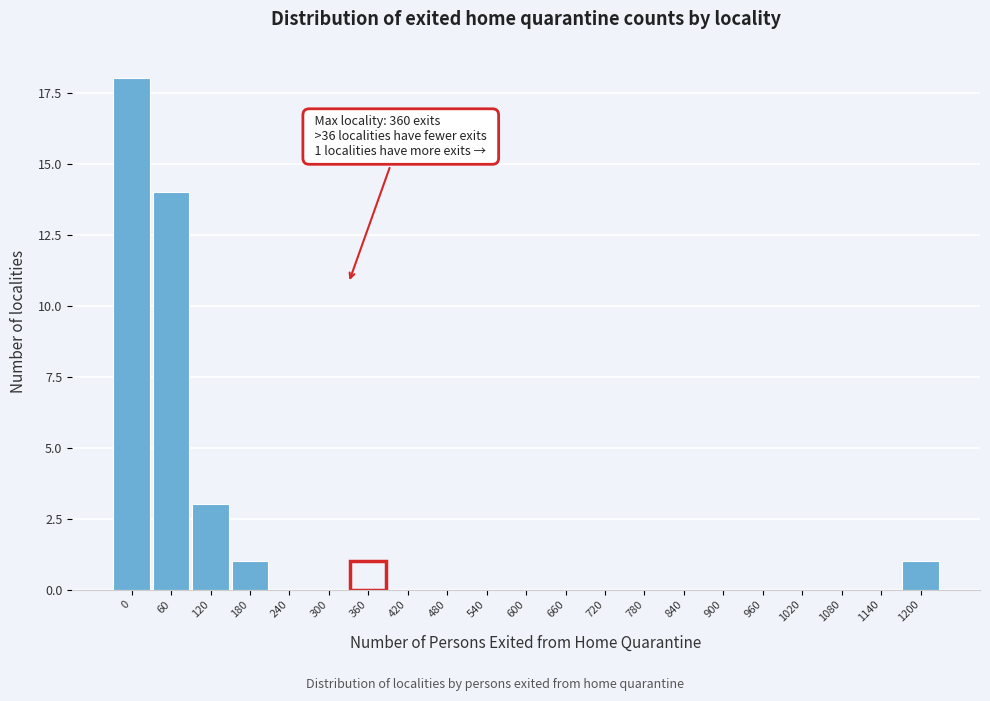

Reading right to left, list all the values displayed in this chart.

1200=1	1140=0	1080=0	1020=0	960=0	900=0	840=0	780=0	720=0	660=0	600=0	540=0	480=0	420=0	360=1	300=0	240=0	180=1	120=3	60=14	0=18